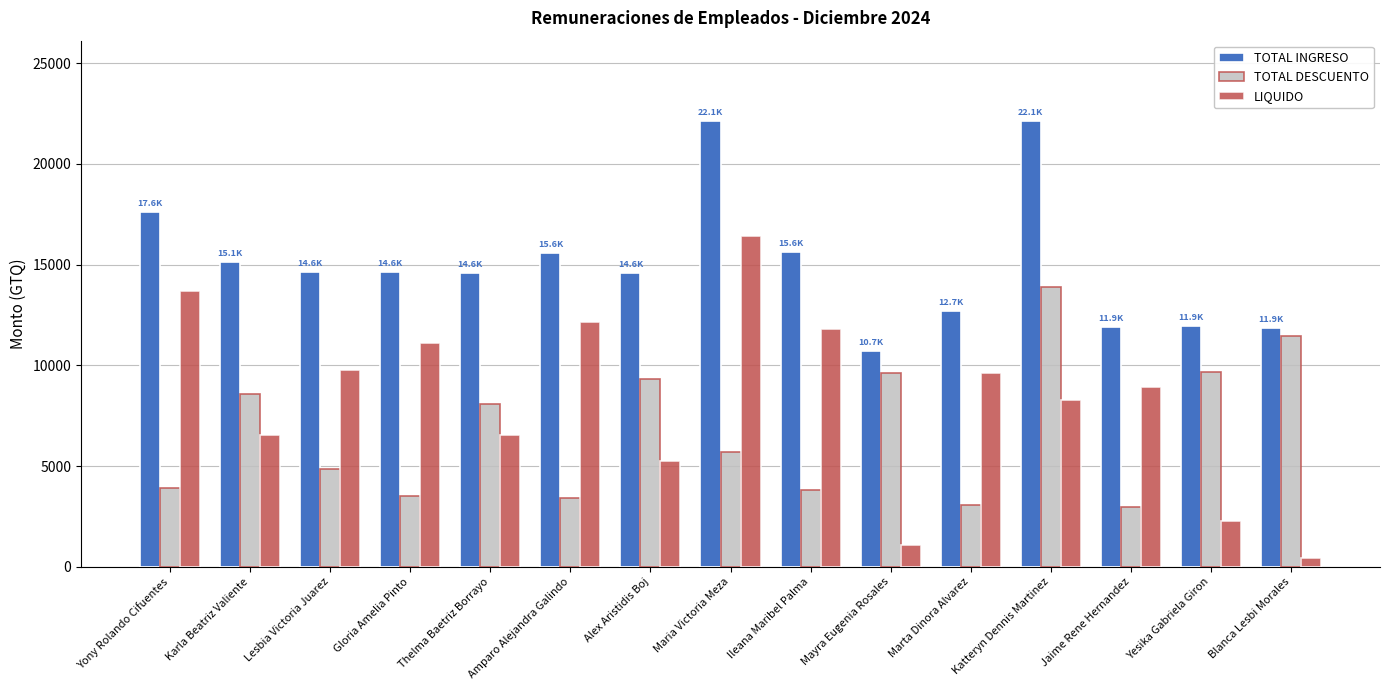

True or false: TOTAL INGRESO has a value of 17634.4 at Yony Rolando Cifuentes.

True